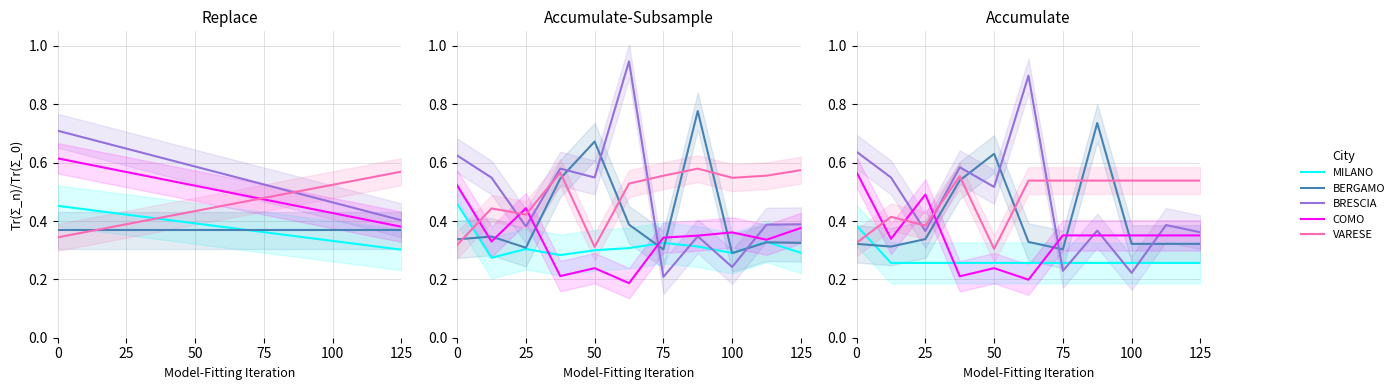

Count the number of data series in this chart.

5